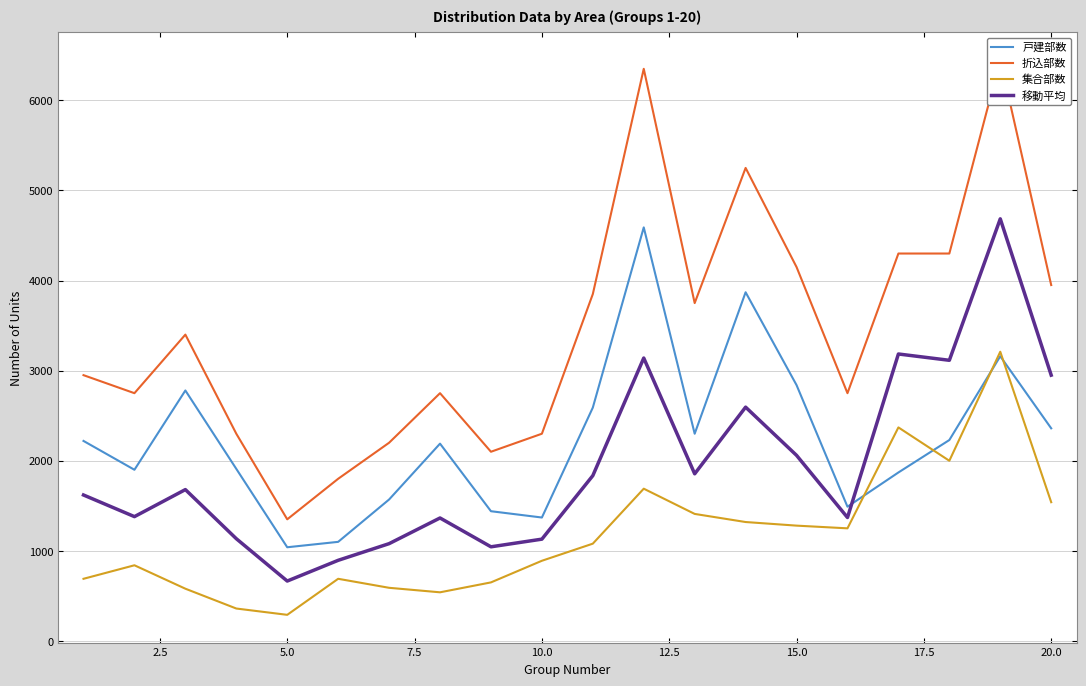

What is the highest value of the 戸建部数 series?

4590